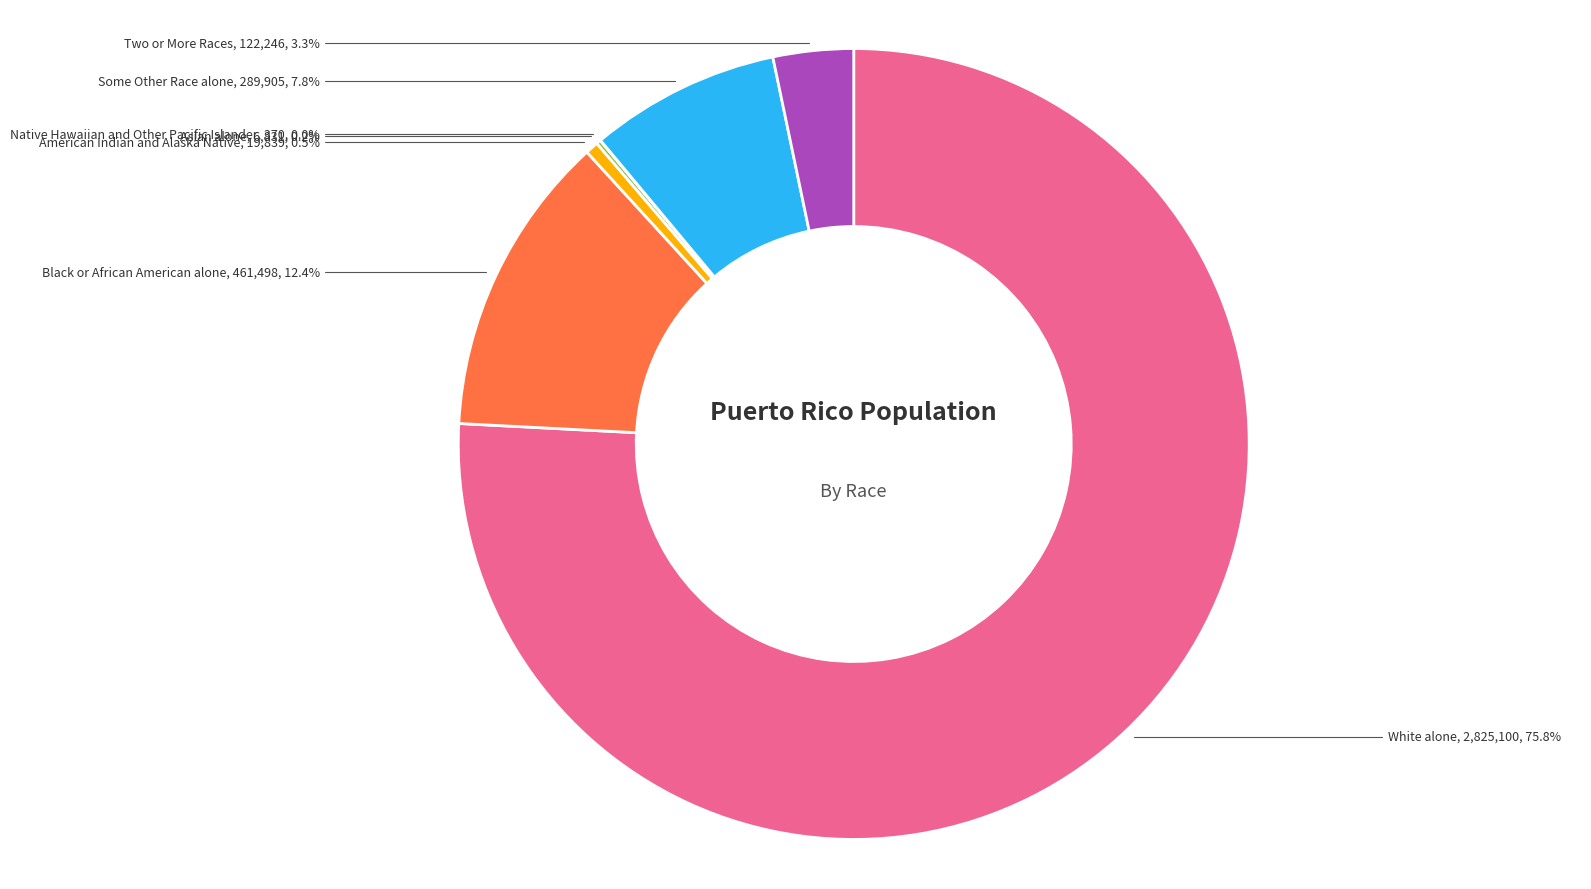

What is the majority slice?

White alone